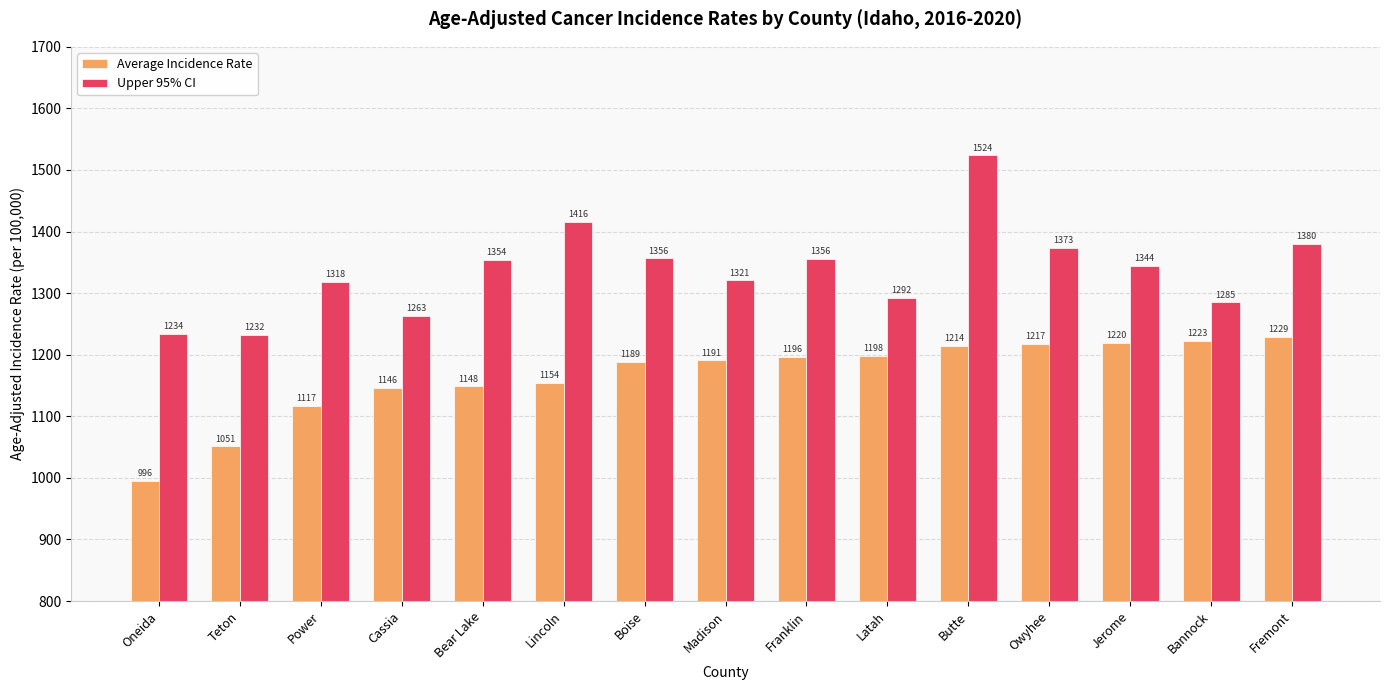

Which series has the largest total across all categories?

Upper 95% CI